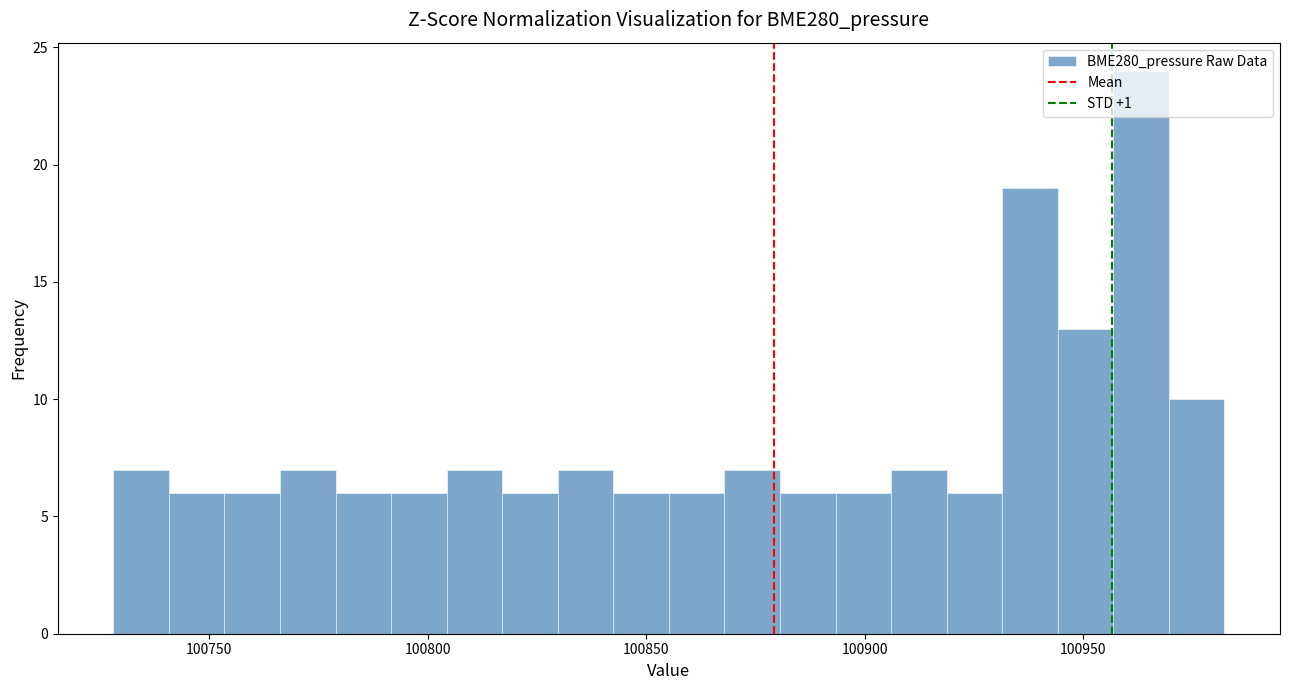

Read against the x-axis, roughly where is the centre of the tallest bar?

100965